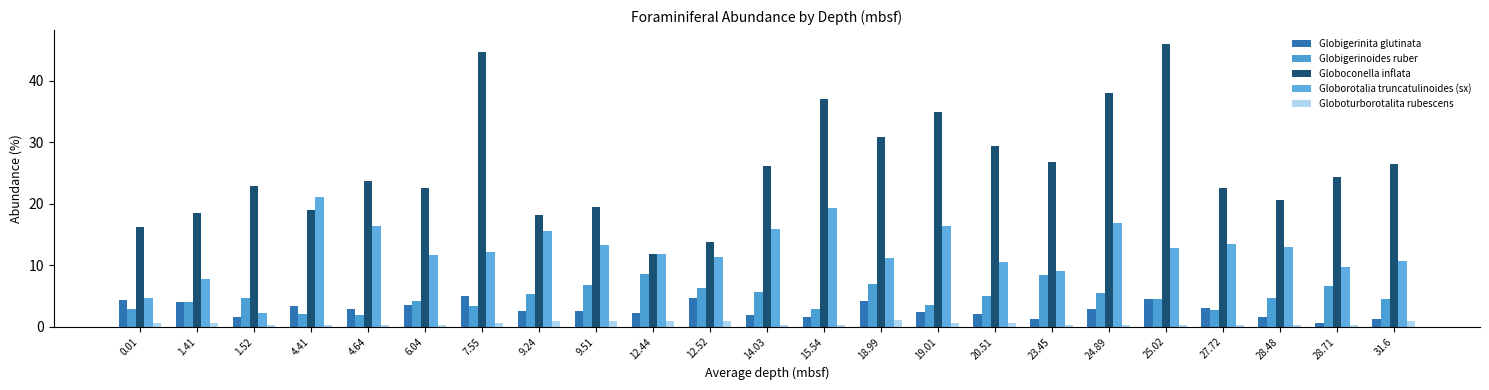

Which series has the largest total across all categories?

Globoconella inflata